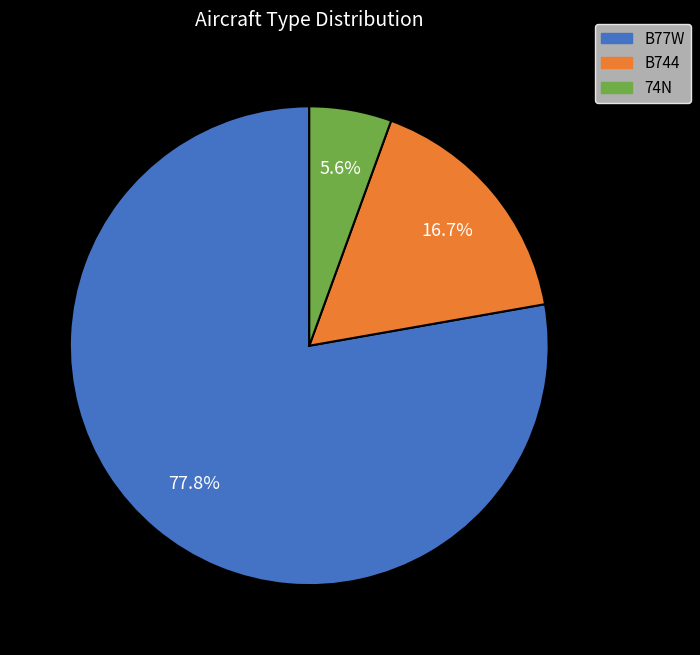

To the nearest percent, what is the difference between the largest and smallest slice percentages?

72%